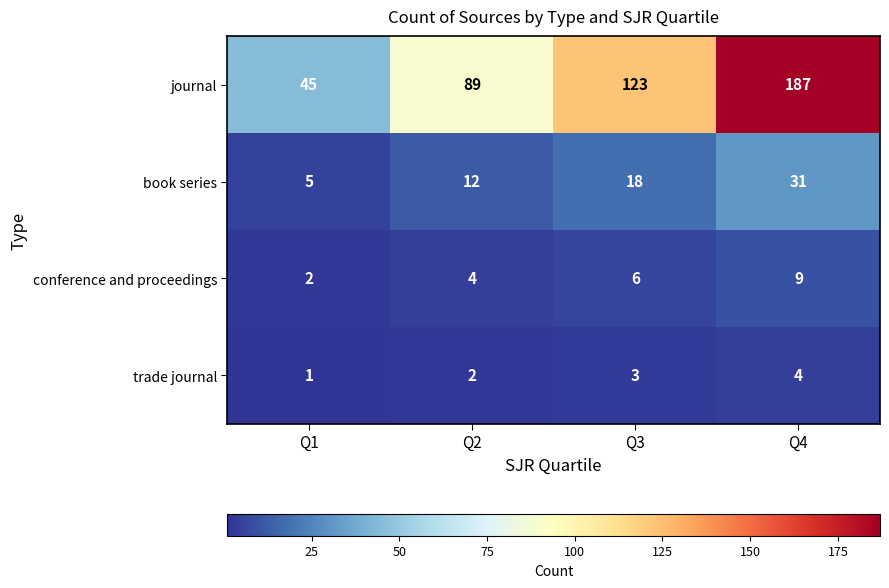

What is the difference between the highest and lowest values at Q4?

183